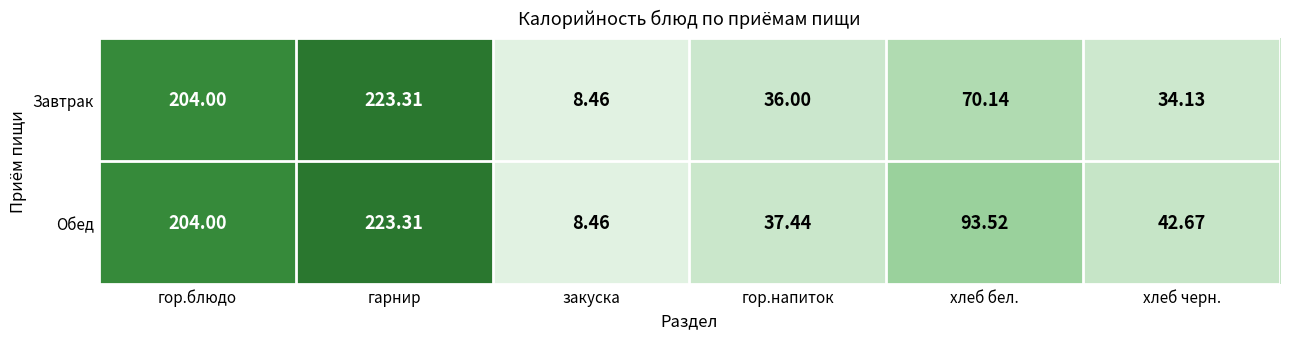

What is the total value across all series at хлеб бел.?

163.7